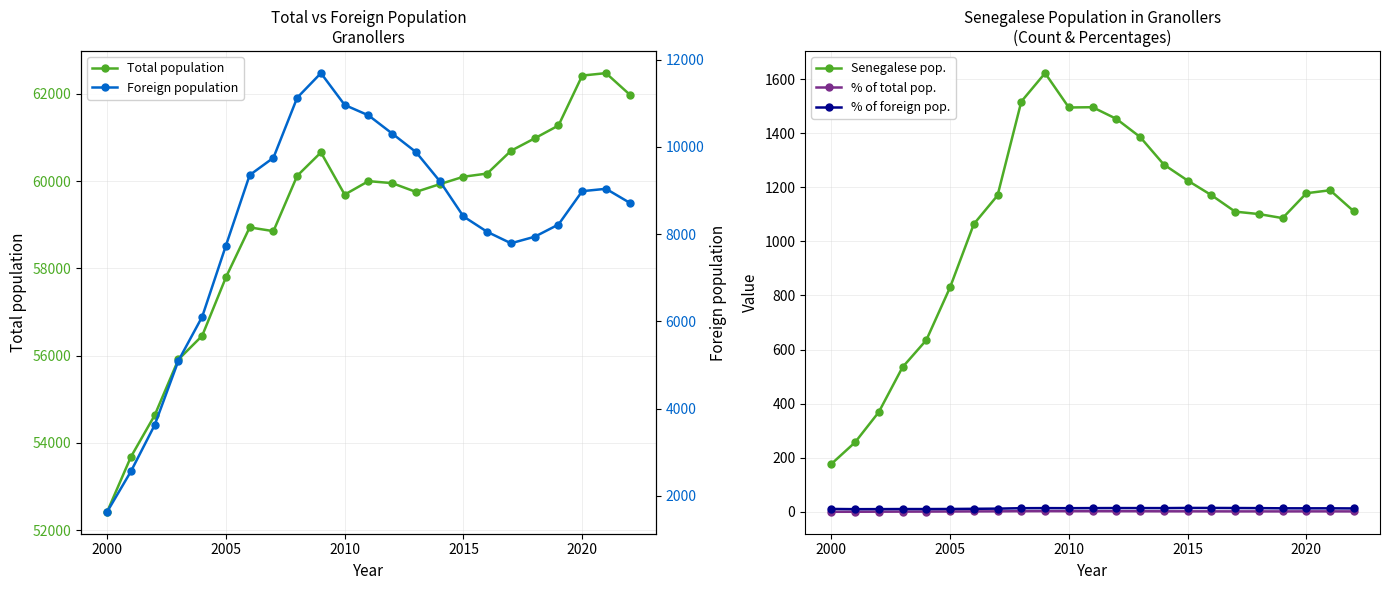

What is the value of the % of total pop. point at the 2nd from the left?

0.5